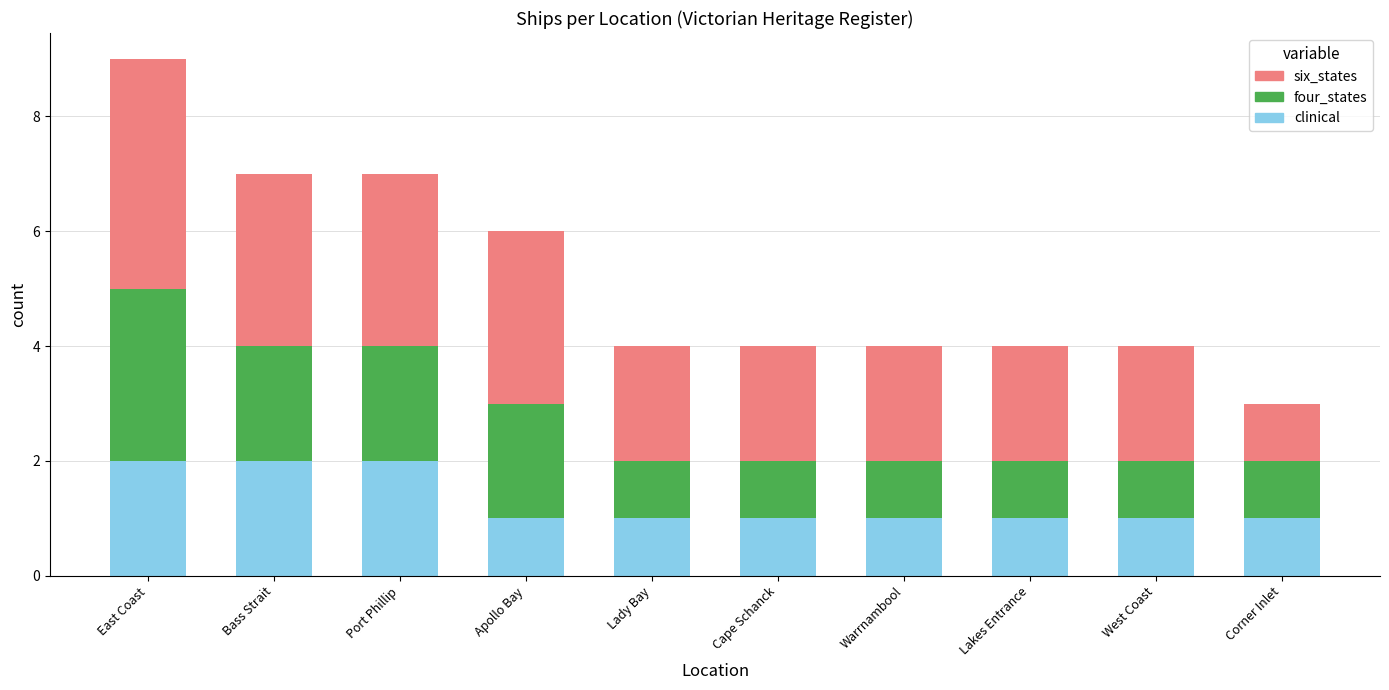

The clinical series shows 0 at Warrnambool. True or false?

False